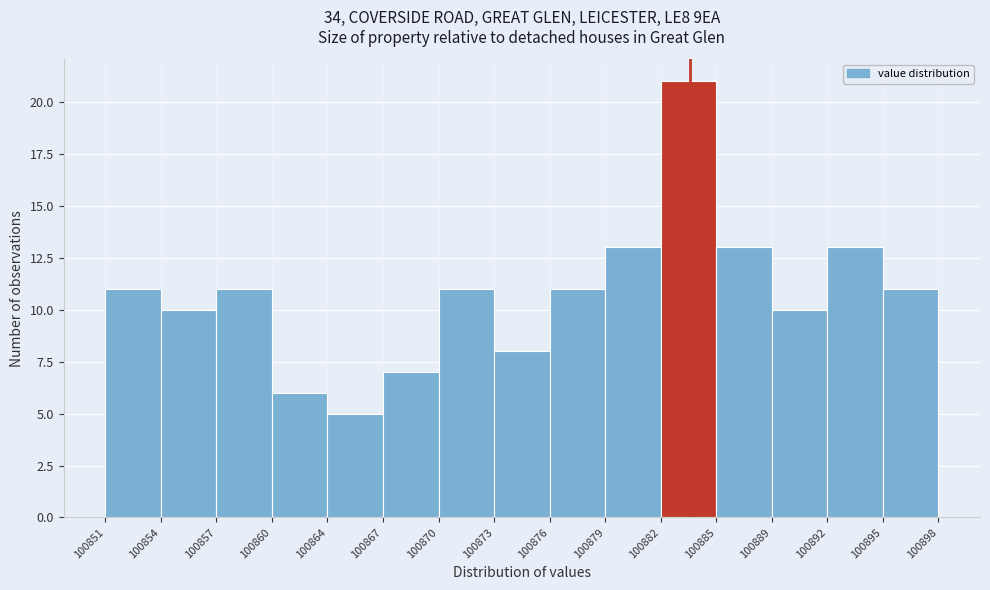

Reading left to right, list every bar in this chart as the range it spans on the x-axis followed by its height. The values are not printed on the chart, so give them approximately, as read against the axis.

100851 to 100854: 11
100854 to 100857: 10
100857 to 100860: 11
100860 to 100864: 6
100864 to 100867: 5
100867 to 100870: 7
100870 to 100873: 11
100873 to 100876: 8
100876 to 100879: 11
100879 to 100882: 13
100882 to 100885: 21
100885 to 100889: 13
100889 to 100892: 10
100892 to 100895: 13
100895 to 100898: 11